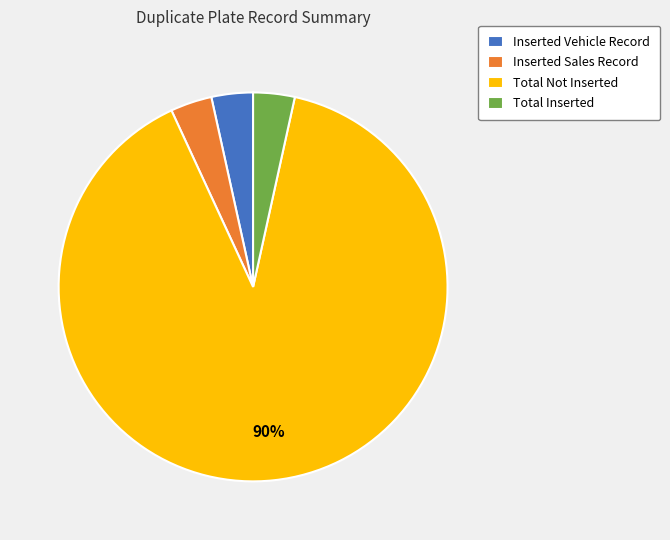

Do Total Not Inserted and Inserted Vehicle Record together represent more than half of the pie?

Yes